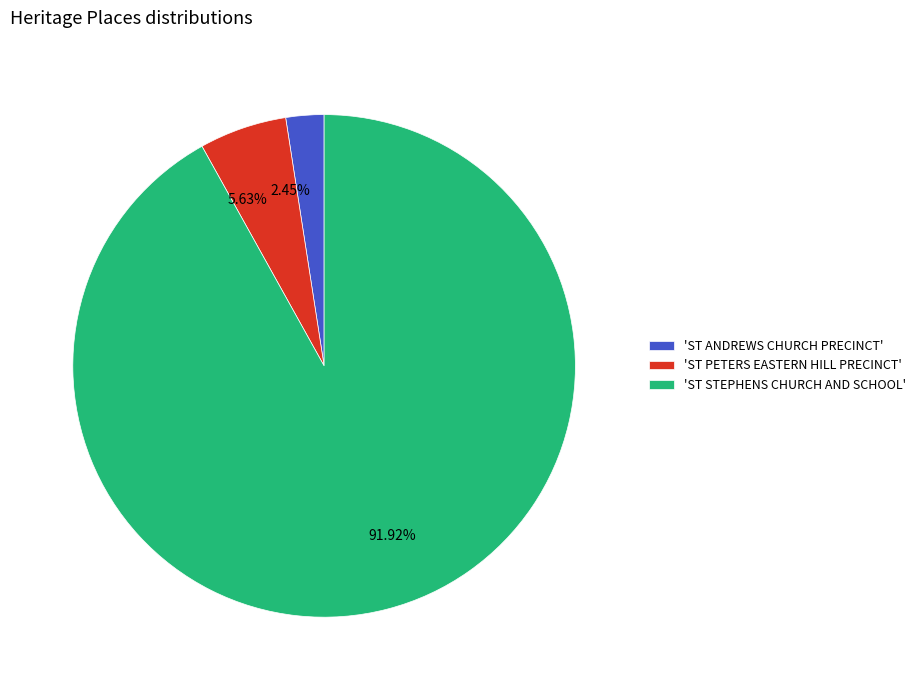

How many slices are in this pie chart?

3